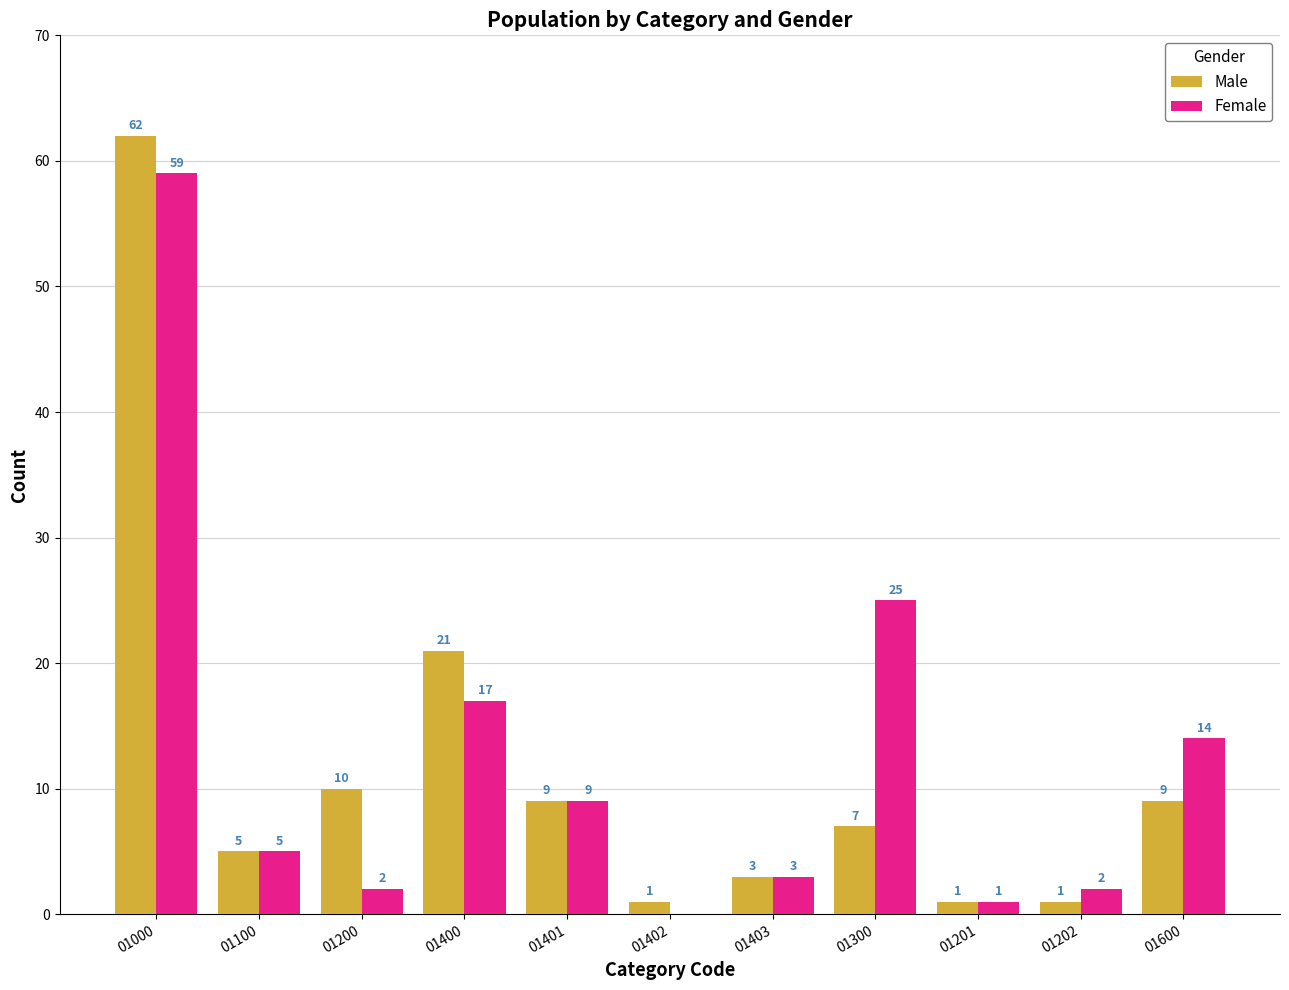

Is it true that Female equals 59 at 01000?

True